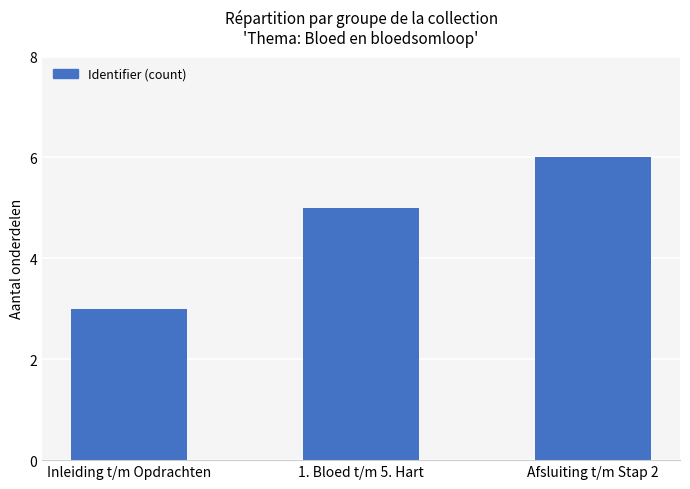

How many bars are there in total?

3